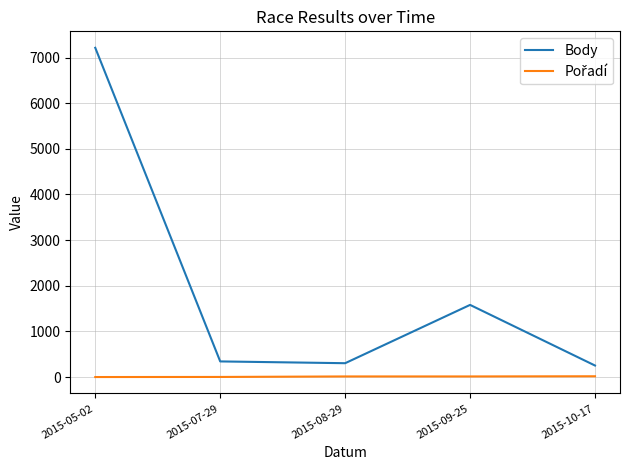

What is the difference between the Body values at 2015-05-02 and 2015-08-29?

6908